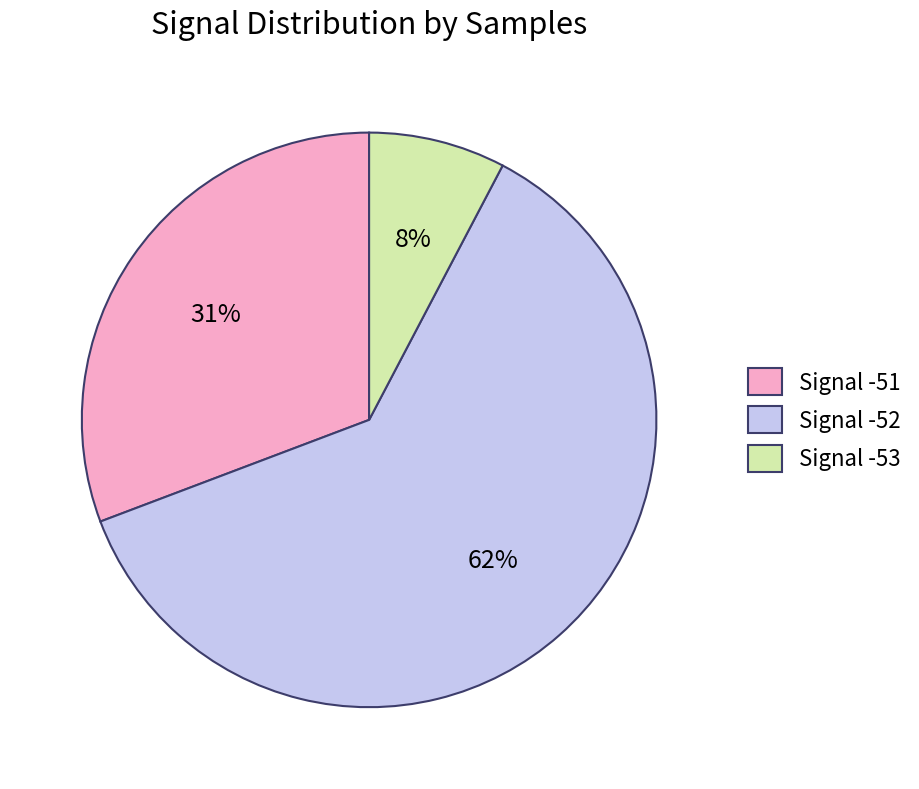

Does any single category account for the majority?

Yes